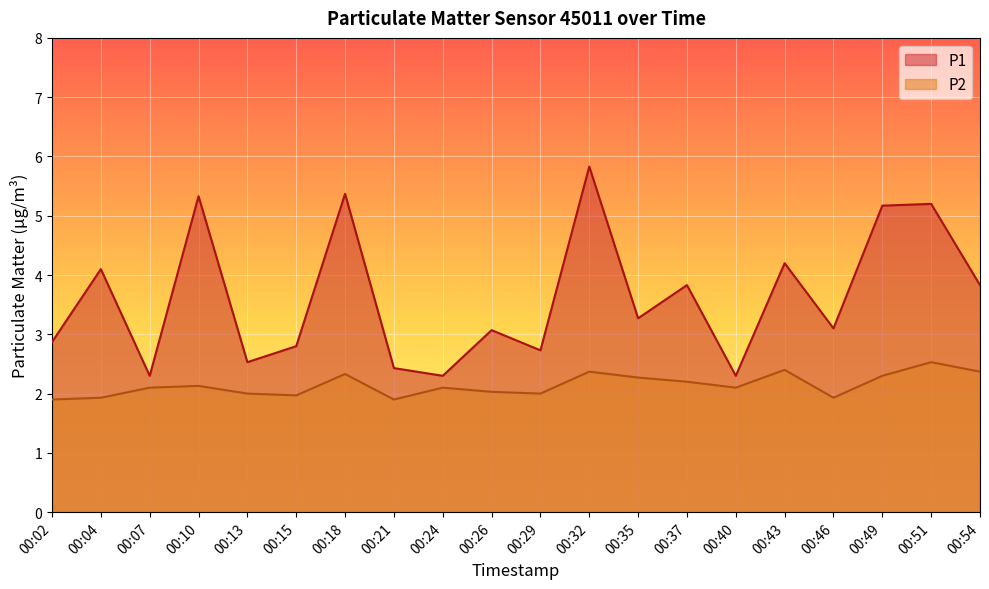

The P1 series shows 5.2 at 00:51. True or false?

True